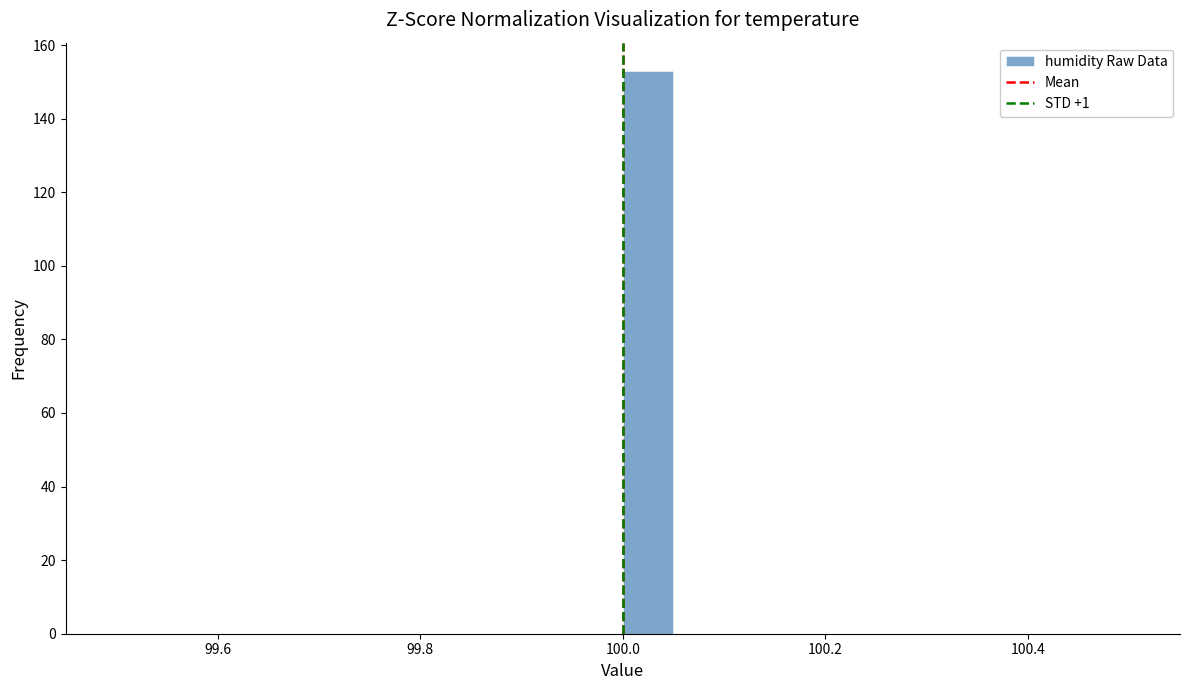

Read against the x-axis, roughly where is the centre of the tallest bar?

100.02